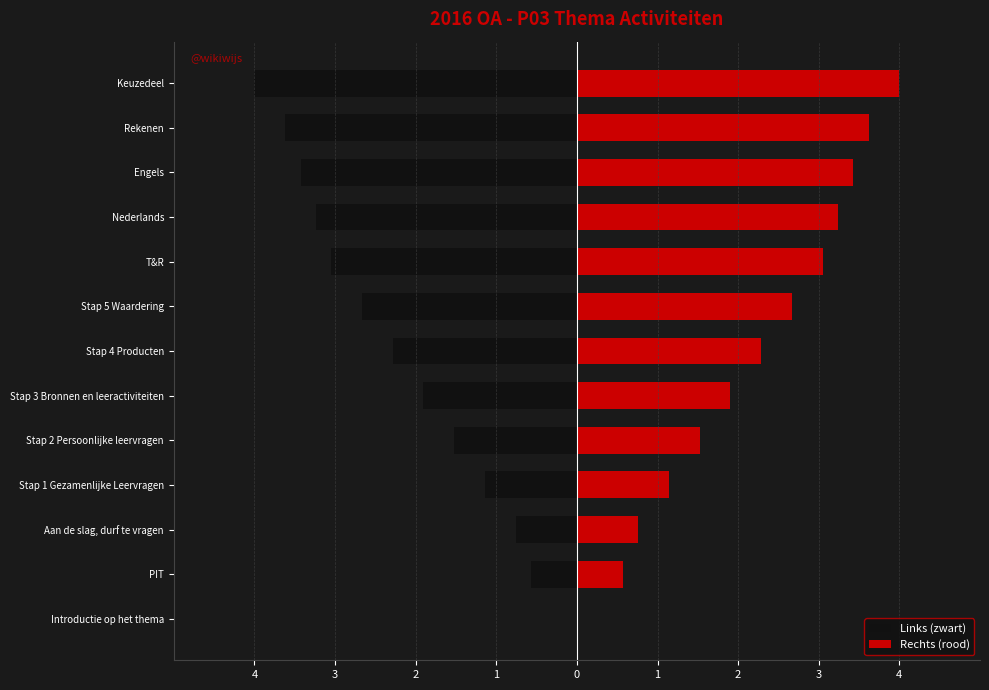

Is the value of Rechts (rood) at Nederlands greater than the value of Links (zwart) at T&R?

Yes